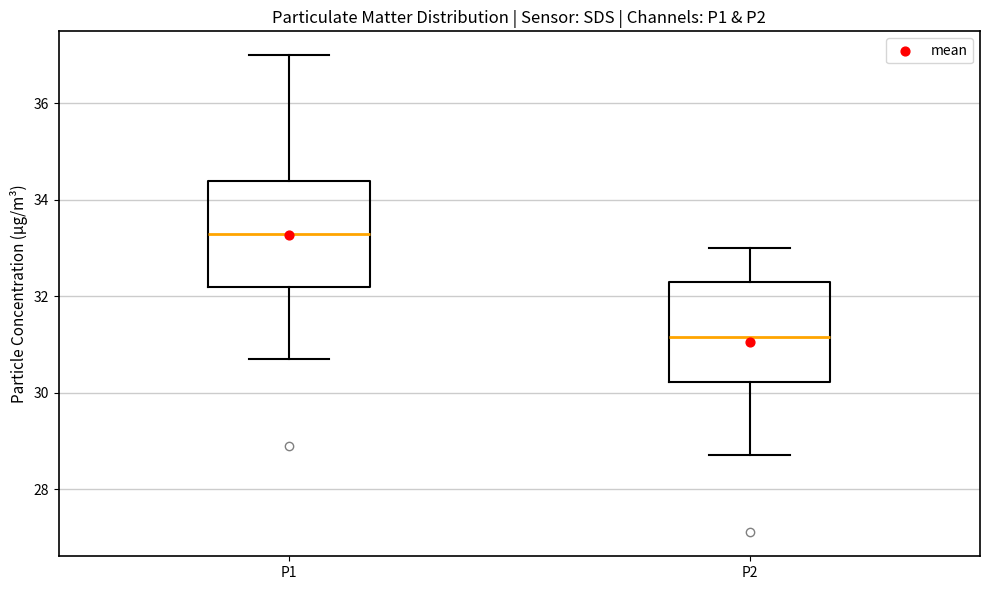

Which box's median line is the highest?

P1